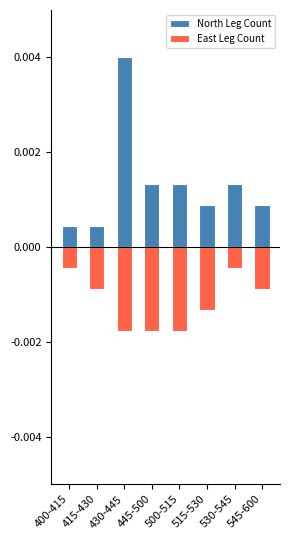

Between 415-430 and 545-600, which is larger?

545-600